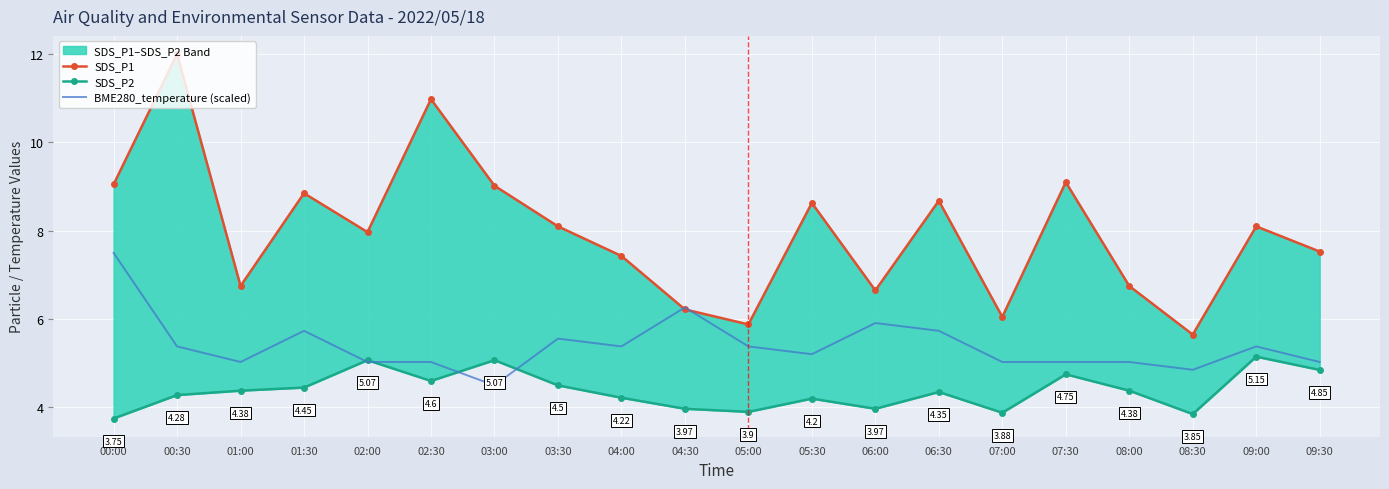

At which category does the chart reach its minimum across all series?

00:00